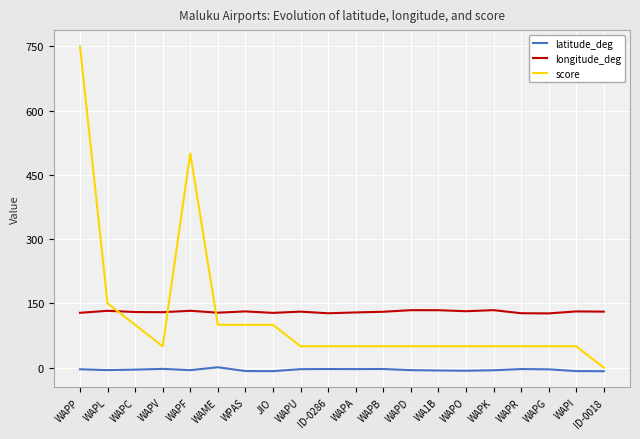

What is the sum of all score values?

2400.0